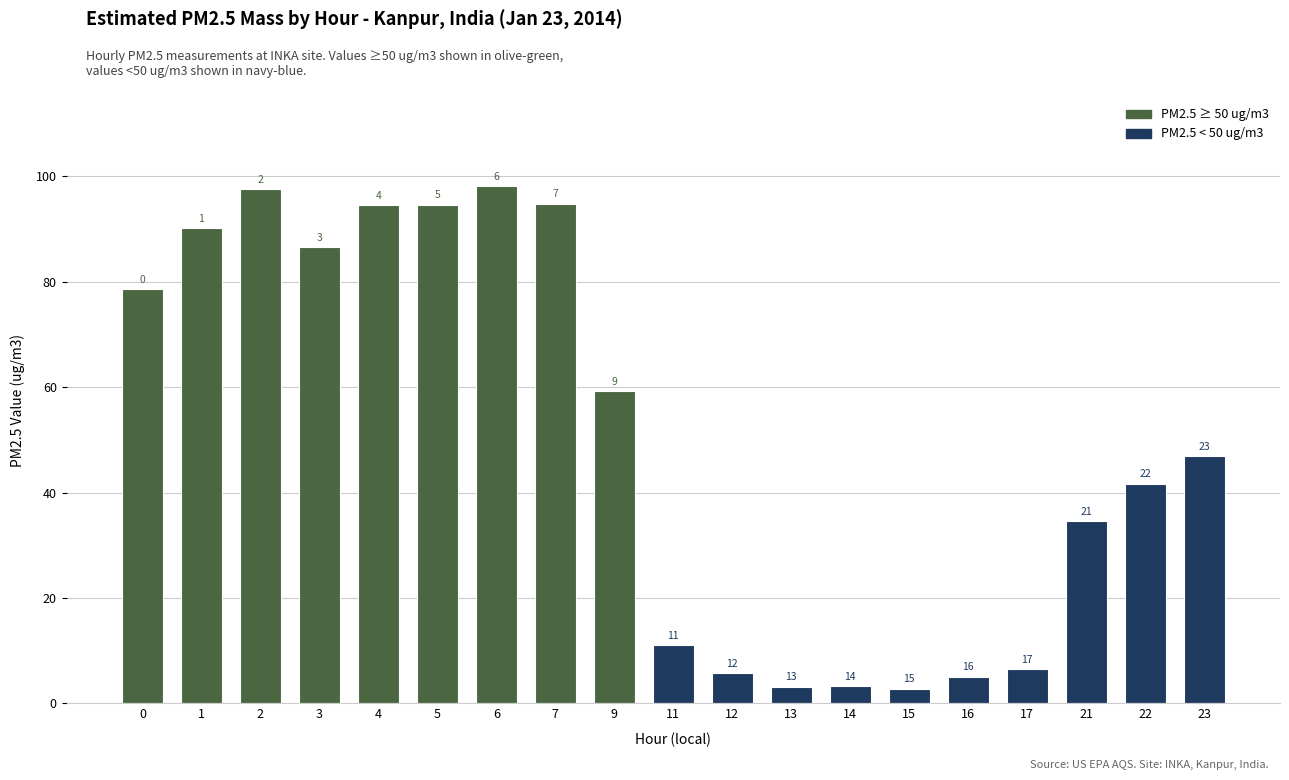

List the labels in order of value, largest first.

6, 2, 7, 5, 4, 1, 3, 0, 9, 23, 22, 21, 11, 17, 12, 16, 14, 13, 15